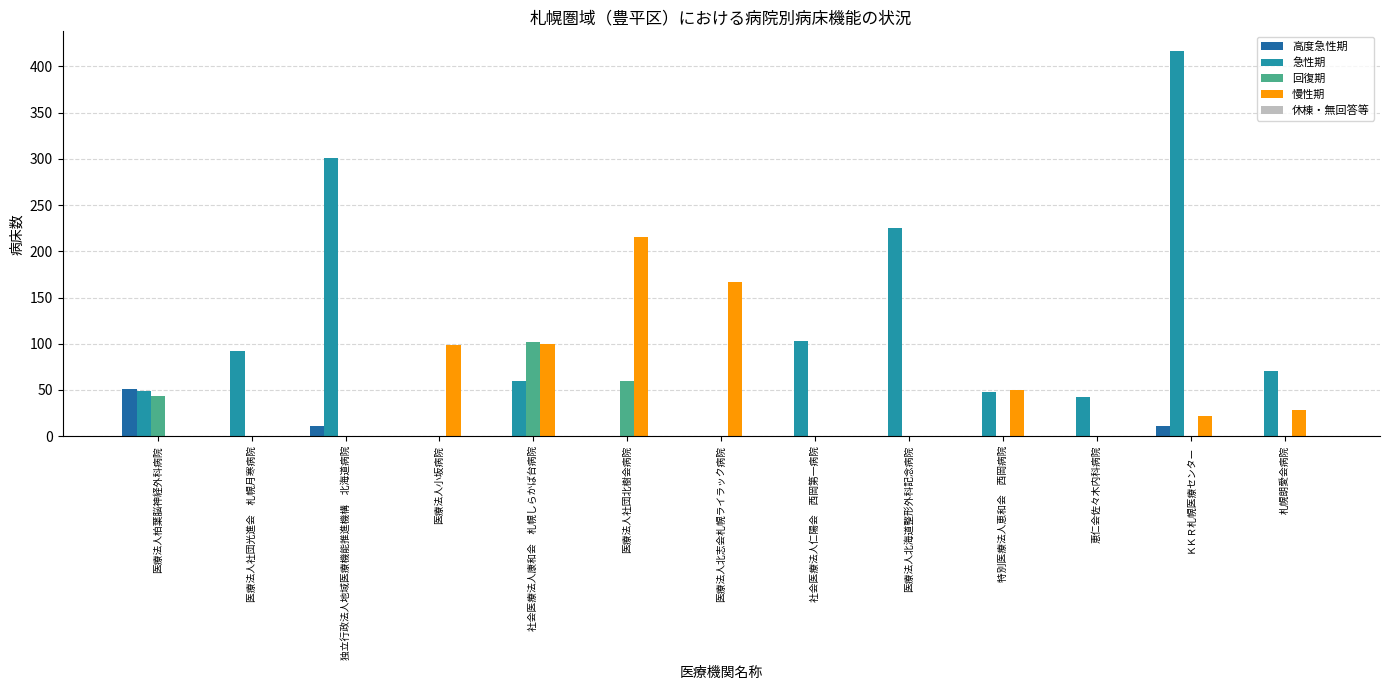

Are the bars grouped side by side (vs. stacked)?

Yes